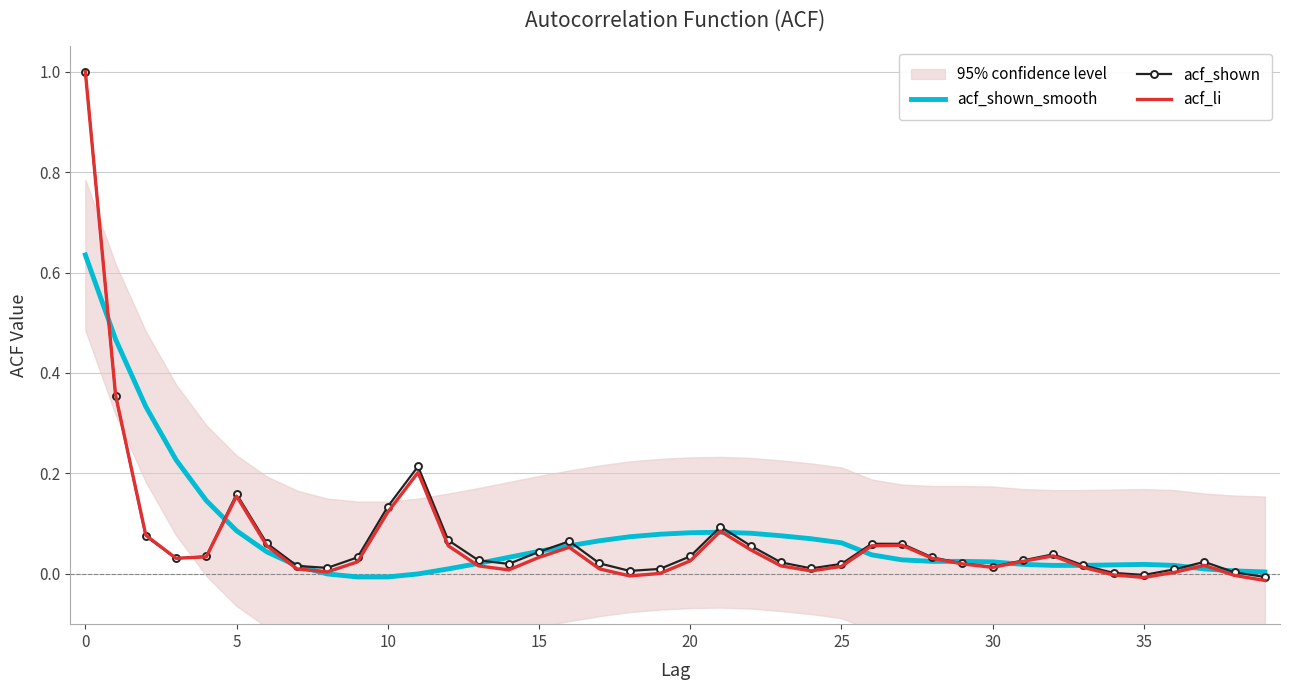

What is the label of the 11th point from the left?

10